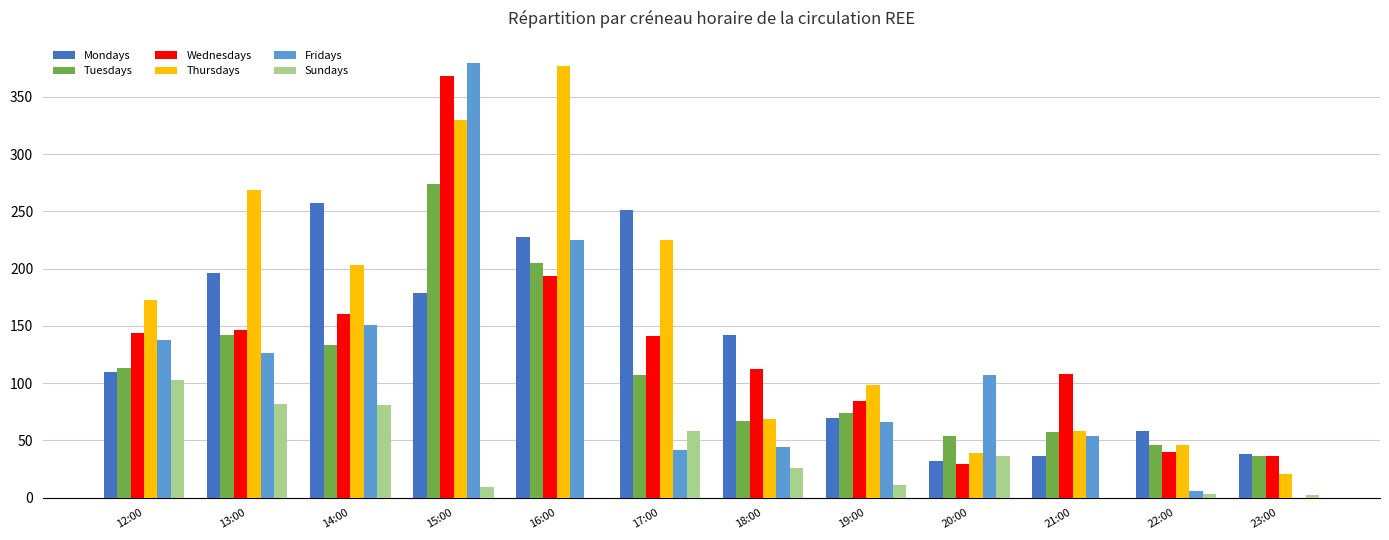

True or false: Sundays has a value of 2 at 23:00.

True